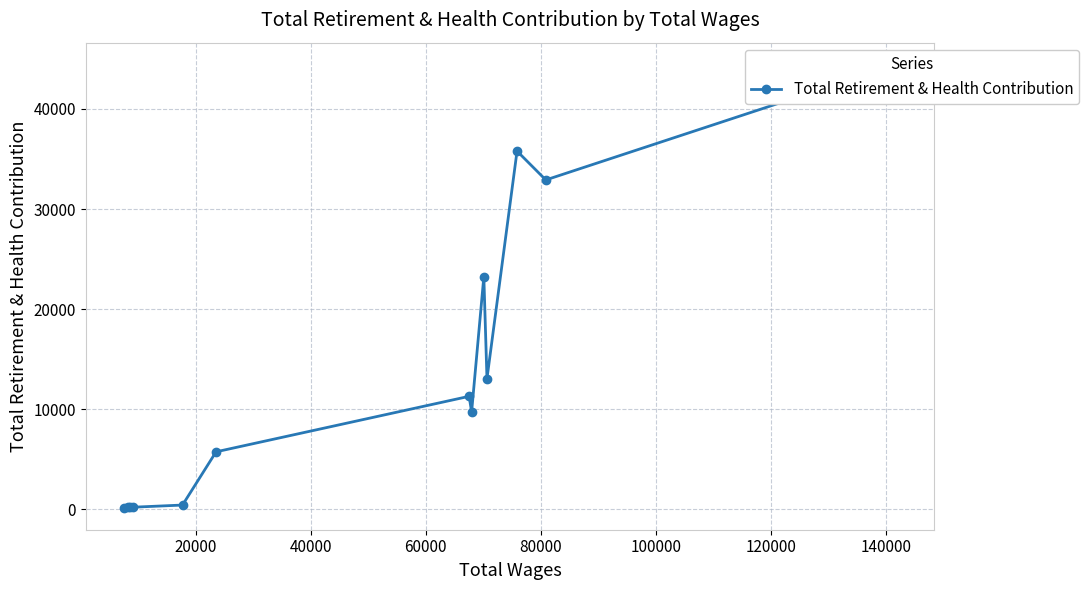

How many categories are shown in the chart?

13